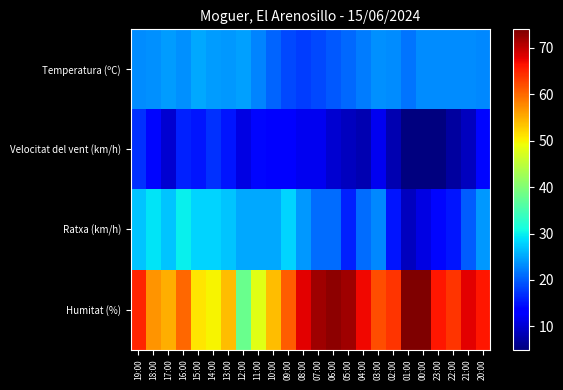

Reading left to right, list all the values displayed in this chart.

Temperatura (ºC): 19:00=23.2	18:00=23.5	17:00=24.2	16:00=23.4	15:00=25.0	14:00=24.4	13:00=23.9	12:00=24.5	11:00=22.6	10:00=20.6	09:00=18.6	08:00=17.9	07:00=18.5	06:00=19.7	05:00=20.7	04:00=22.1	03:00=23.4	02:00=23.3	01:00=21.7	00:00=23.2	23:00=23.3	22:00=23.2	21:00=23.1	20:00=23.0
Velocitat del vent (km/h): 19:00=17.0	18:00=14.0	17:00=10.0	16:00=16.0	15:00=15.0	14:00=17.0	13:00=15.0	12:00=11.0	11:00=14.0	10:00=13.0	09:00=13.0	08:00=12.0	07:00=12.0	06:00=10.0	05:00=9.0	04:00=8.0	03:00=12.0	02:00=8.0	01:00=5.0	00:00=5.0	23:00=5.0	22:00=7.0	21:00=9.0	20:00=14.0
Ratxa (km/h): 19:00=27.0	18:00=29.0	17:00=27.0	16:00=30.0	15:00=28.0	14:00=28.0	13:00=27.0	12:00=25.0	11:00=25.0	10:00=25.0	09:00=28.0	08:00=24.0	07:00=21.0	06:00=21.0	05:00=16.0	04:00=21.0	03:00=23.0	02:00=15.0	01:00=9.0	00:00=11.0	23:00=14.0	22:00=15.0	21:00=20.0	20:00=24.0
Humitat (%): 19:00=65.0	18:00=57.0	17:00=55.0	16:00=60.0	15:00=51.0	14:00=50.0	13:00=54.0	12:00=38.0	11:00=48.0	10:00=54.0	09:00=61.0	08:00=68.0	07:00=72.0	06:00=73.0	05:00=72.0	04:00=67.0	03:00=62.0	02:00=64.0	01:00=74.0	00:00=74.0	23:00=66.0	22:00=64.0	21:00=68.0	20:00=66.0